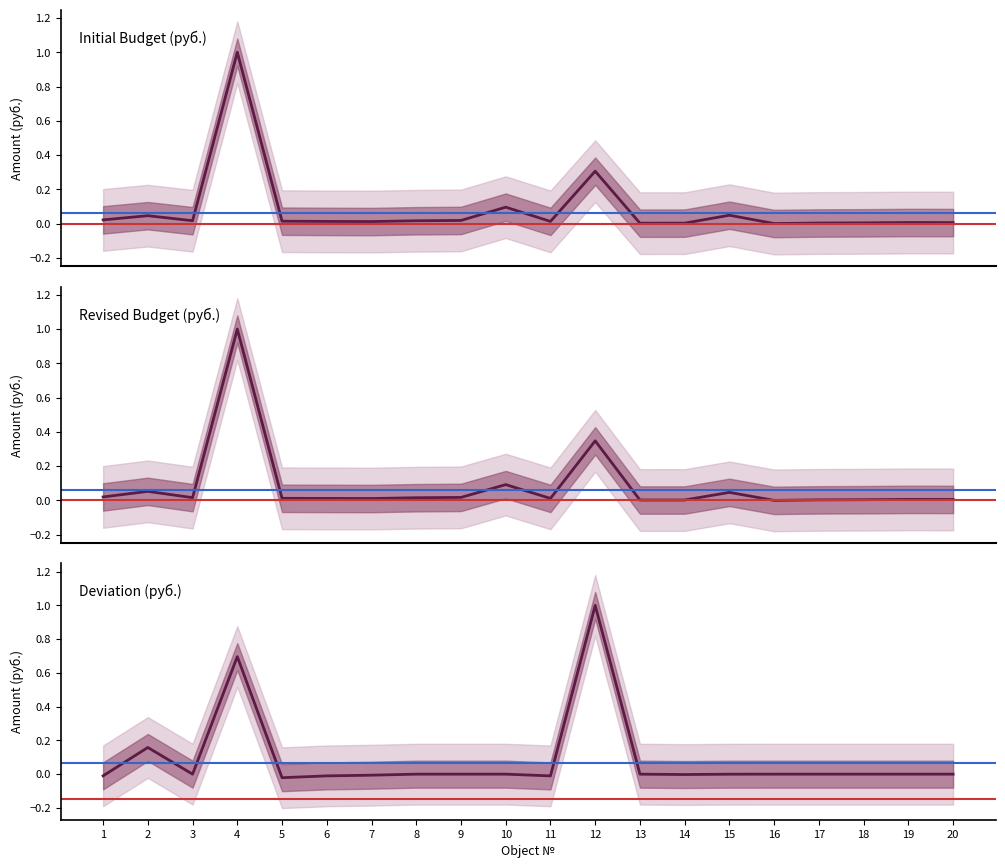

Reading left to right, extract all data points from this chart.

Initial Budget (руб.): 1=0.0	2=0.0	3=0.0	4=1.0	5=0.0	6=0.0	7=0.0	8=0.0	9=0.0	10=0.1	11=0.0	12=0.3	13=0.0	14=0.0	15=0.0	16=0.0	17=0.0	18=0.0	19=0.0	20=0.0
Revised Budget (руб.): 1=0.0	2=0.1	3=0.0	4=1.0	5=0.0	6=0.0	7=0.0	8=0.0	9=0.0	10=0.1	11=0.0	12=0.3	13=0.0	14=0.0	15=0.0	16=0.0	17=0.0	18=0.0	19=0.0	20=0.0
Deviation (руб.): 1=-0.0	2=0.2	3=0.0	4=0.7	5=-0.0	6=-0.0	7=-0.0	8=0.0	9=0.0	10=0.0	11=-0.0	12=1.0	13=-0.0	14=-0.0	15=-0.0	16=0.0	17=0.0	18=0.0	19=0.0	20=-0.0